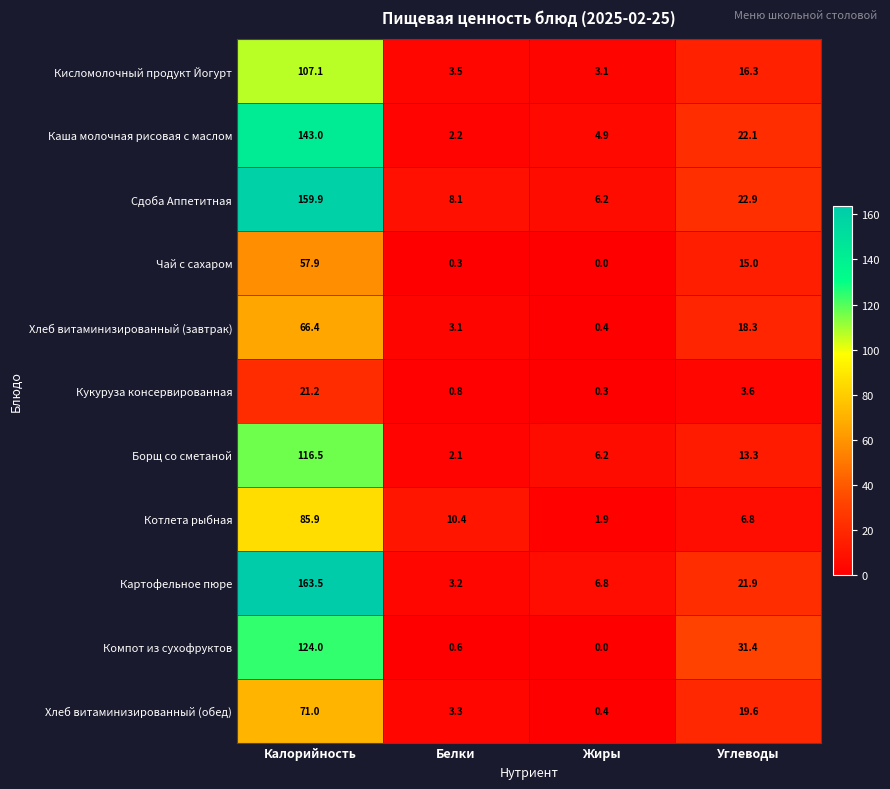

What is the lowest value of the Каша молочная рисовая с маслом series?

2.2